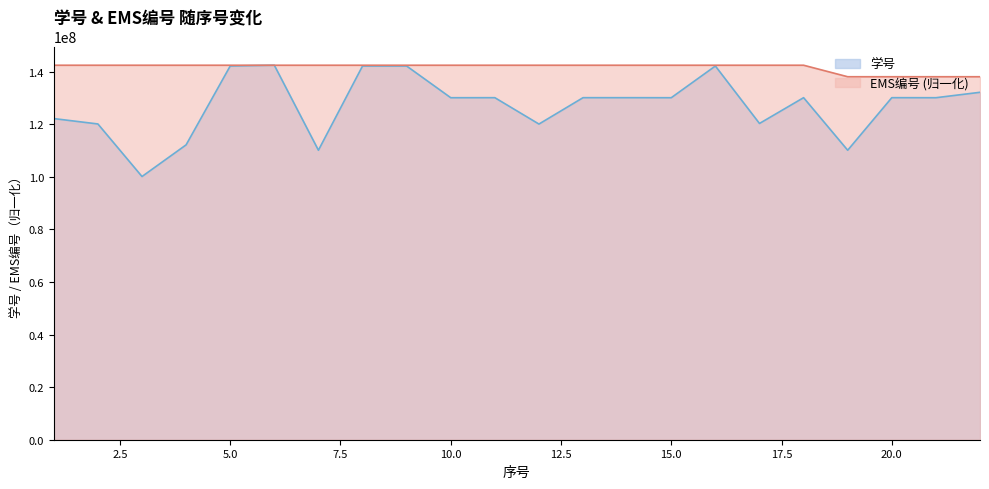

How many data points in EMS编号 are less than 142502282?

6